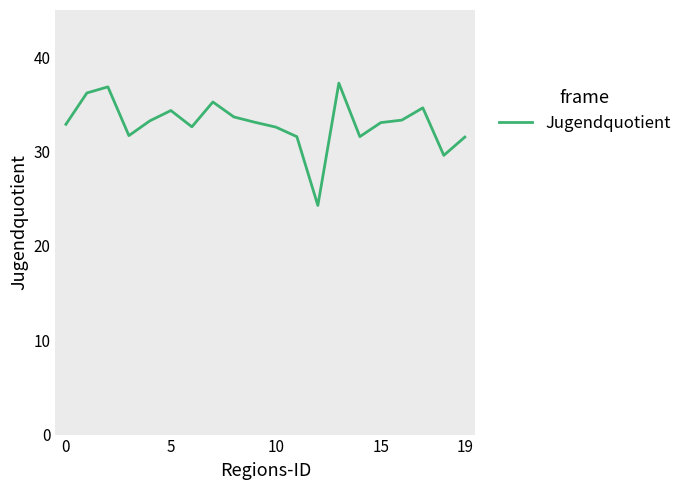

What is the minimum value shown in the chart?

24.3